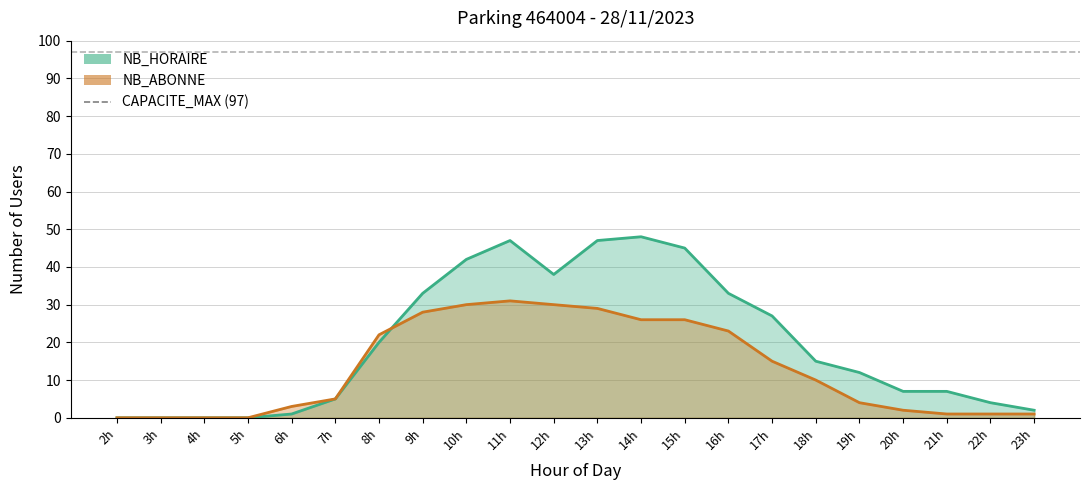

At which category is the sum across all series the highest?

11h